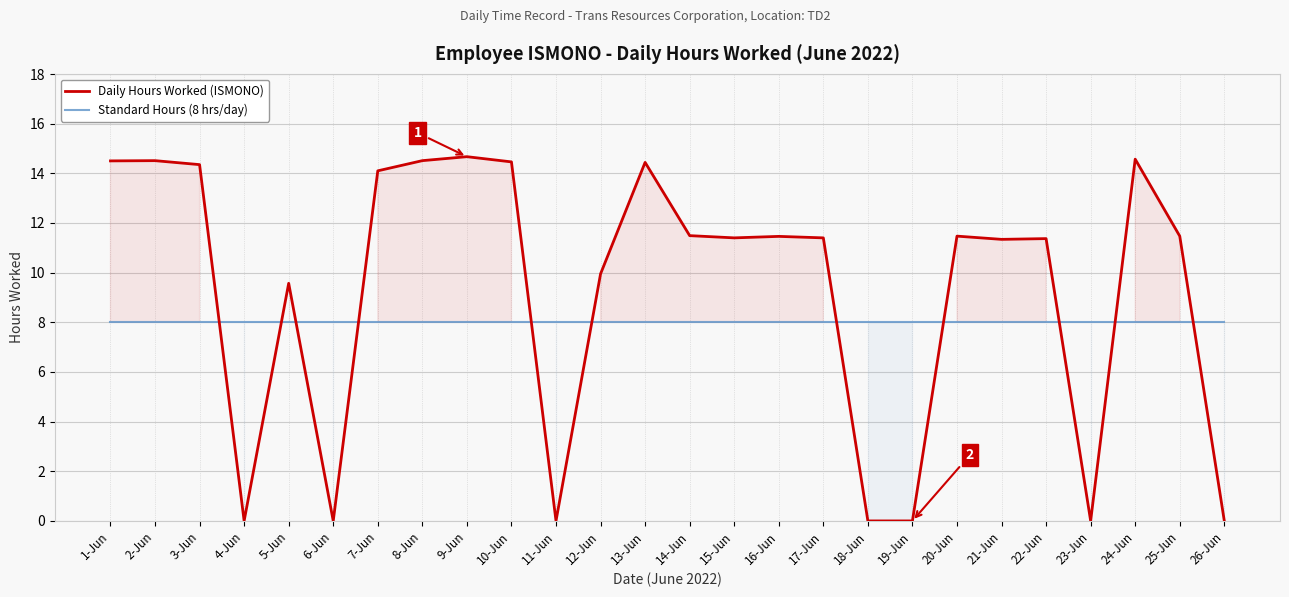

Which series has the largest total across all categories?

Daily Hours Worked (ISMONO)